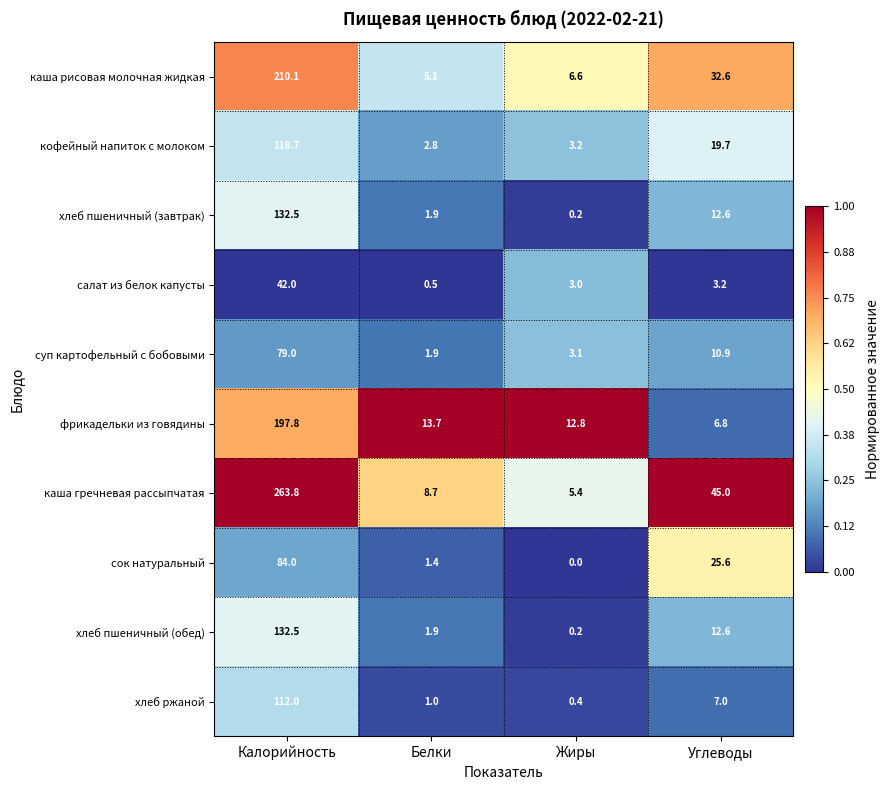

Between Белки and Углеводы, which series saw the biggest shift?

каша гречневая рассыпчатая